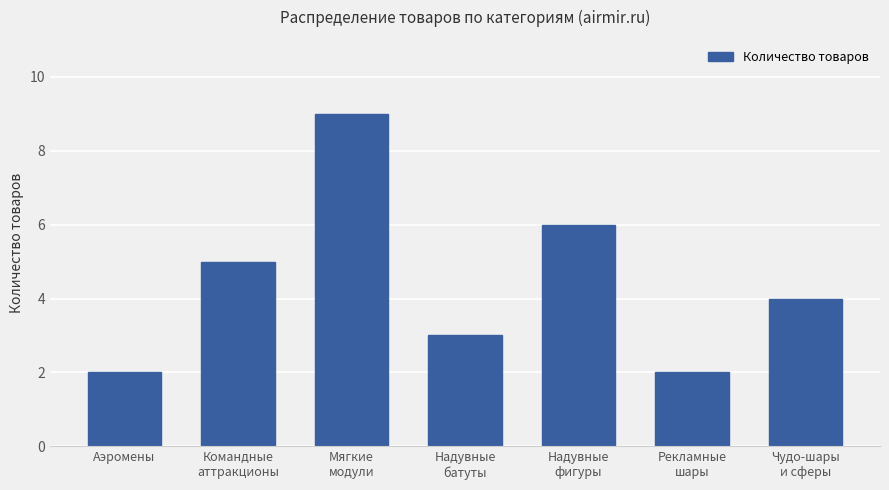

What is the smallest value displayed?

2